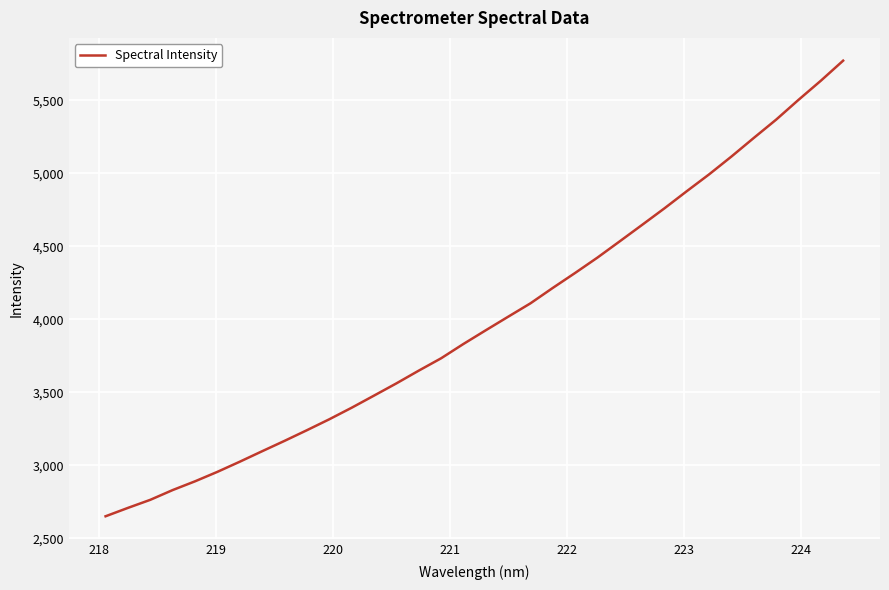

What is the minimum value shown in the chart?

2650.6